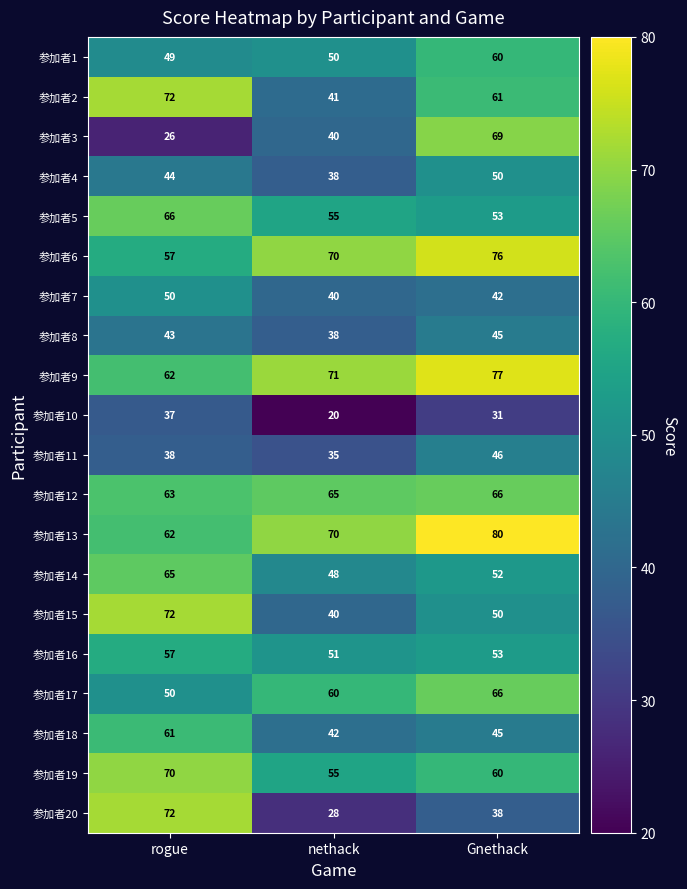

At which label does 参加者15 reach its peak?

rogue